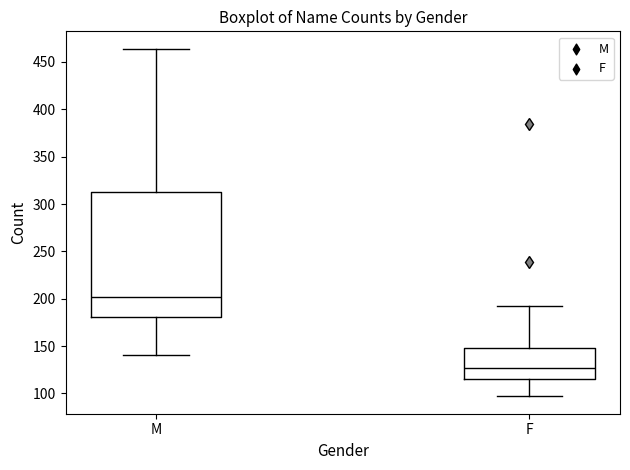

Reading left to right, read every box against the y-axis: the position of its median line, the range the box covers, and the ends of its whiskers. The values are not printed on the chart, so give them approximately, as read against the axis.

M: median 200, box 180 to 315, whiskers 140 to 465
F: median 125, box 115 to 150, whiskers 95 to 190